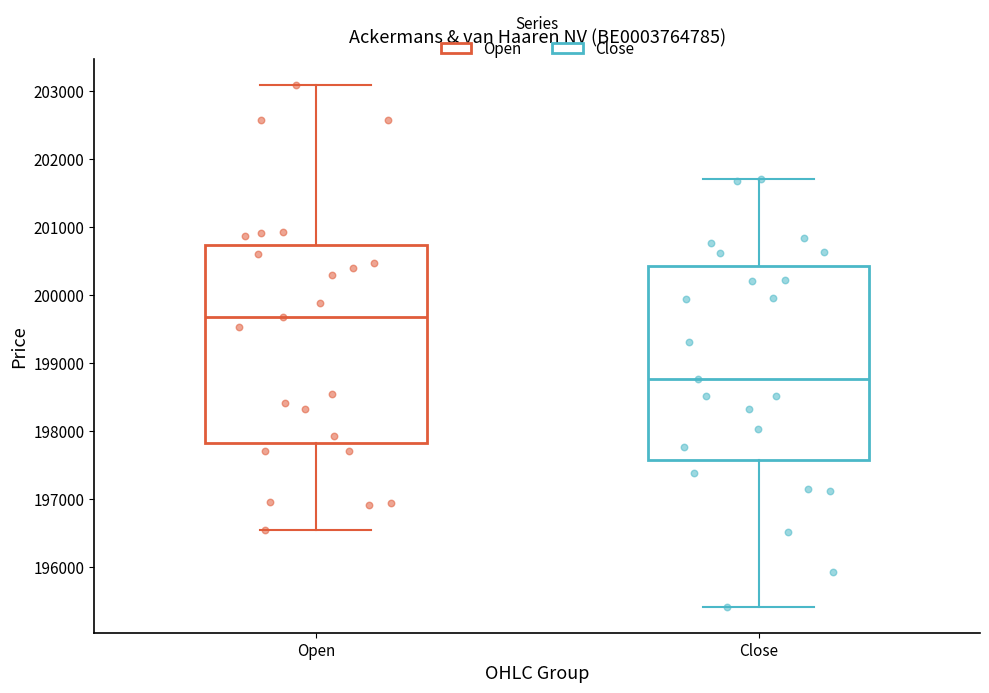

Which box has the lowest median line?

Close